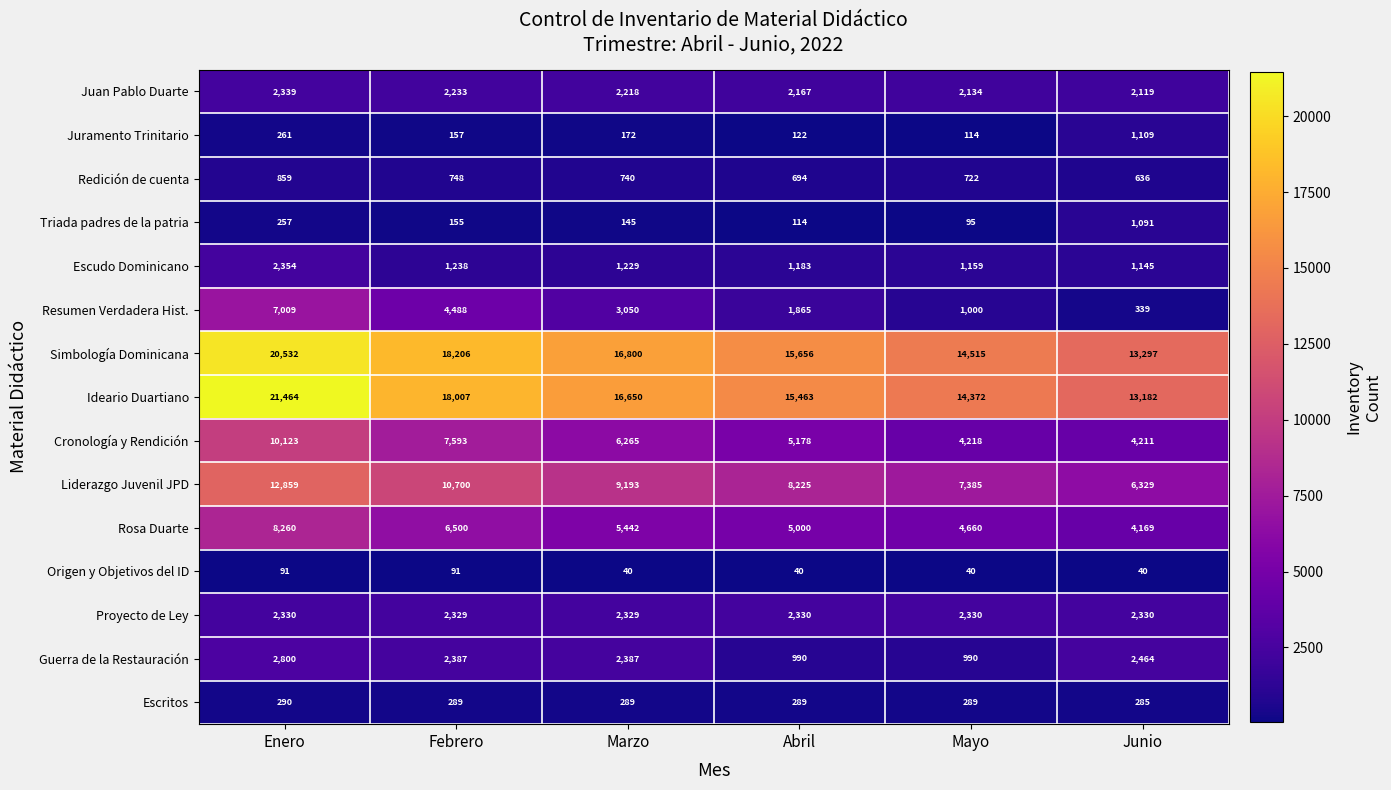

At which category does the chart reach its peak across all series?

Enero